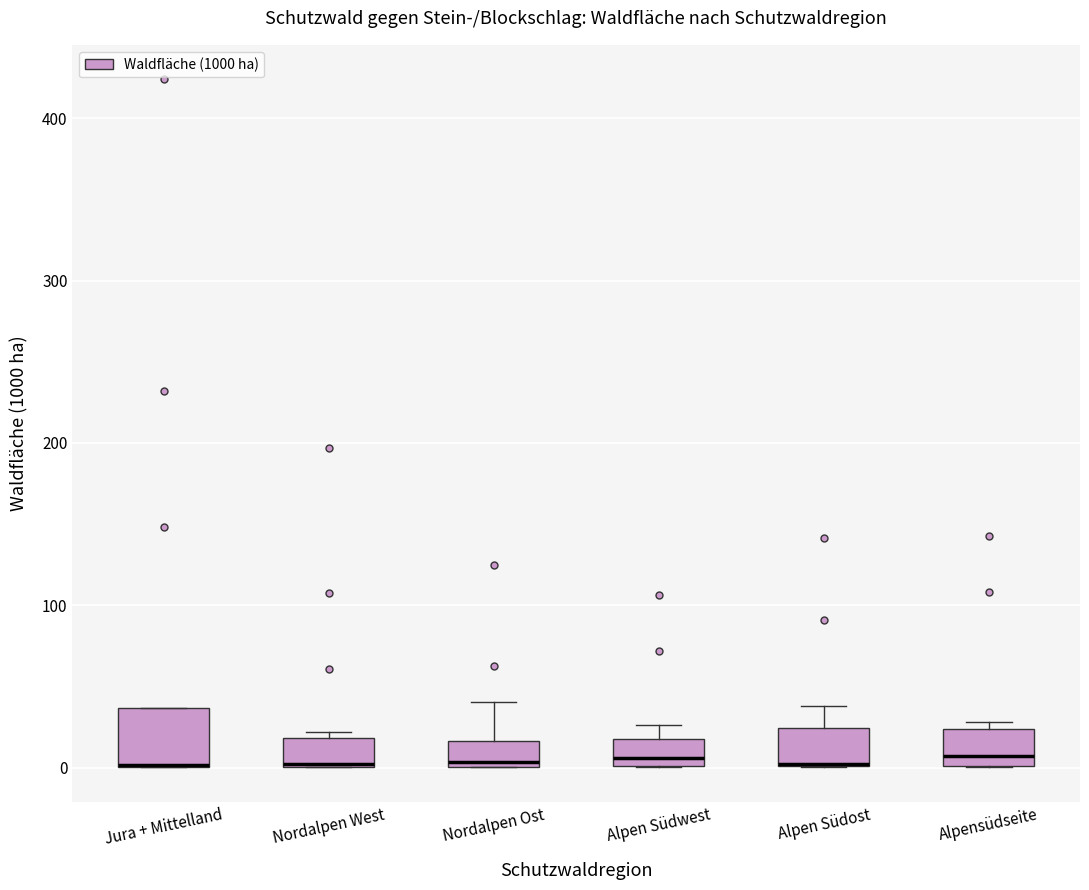

Reading left to right, read every box against the y-axis: the position of its median line, the range the box covers, and the ends of its whiskers. The values are not printed on the chart, so give them approximately, as read against the axis.

Jura + Mittelland: median 0 (drawn on the box's lower edge), box 0 to 40, whiskers 0 to 40
Nordalpen West: median 0, box 0 to 20, whiskers 0 to 20 (just above the box's upper edge)
Nordalpen Ost: median 0, box 0 to 20, whiskers 0 to 40
Alpen Südwest: median 10, box 0 to 20, whiskers 0 to 30
Alpen Südost: median 0 (drawn on the box's lower edge), box 0 to 20, whiskers 0 to 40
Alpensüdseite: median 10, box 0 to 20, whiskers 0 to 30